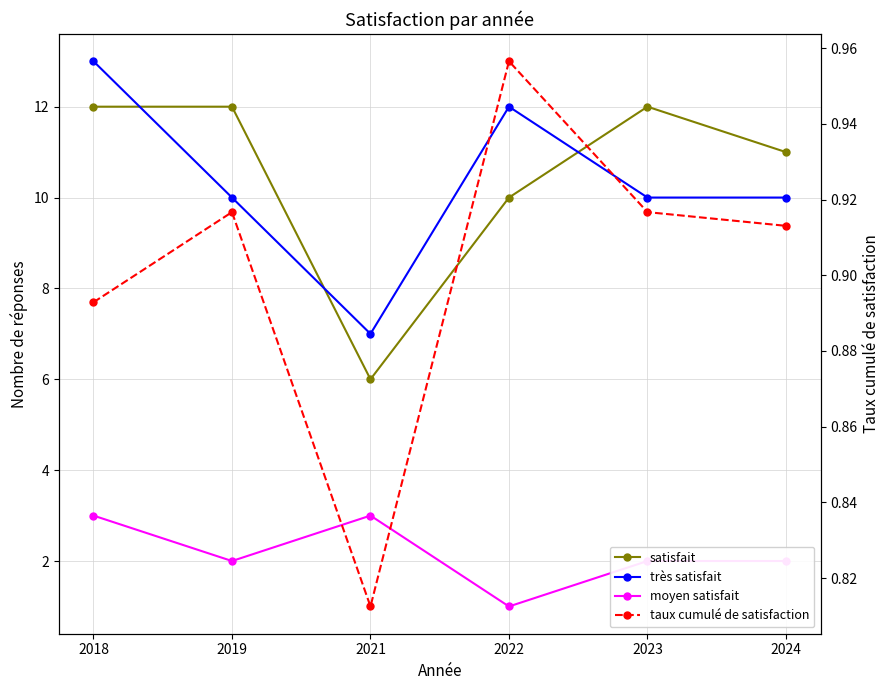

What is the difference between the highest and lowest values at 2021?

6.2